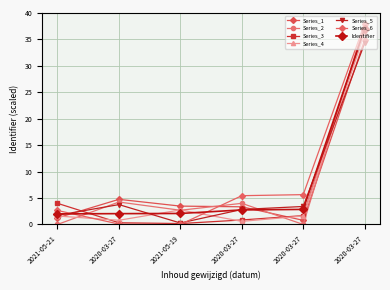

Reading right to left, list all the values displayed in this chart.

2020-03-27=37.0	2020-03-27=2.8	2020-03-27=2.7	2021-05-19=2.1	2020-03-27=2.0	2021-05-21=2.0